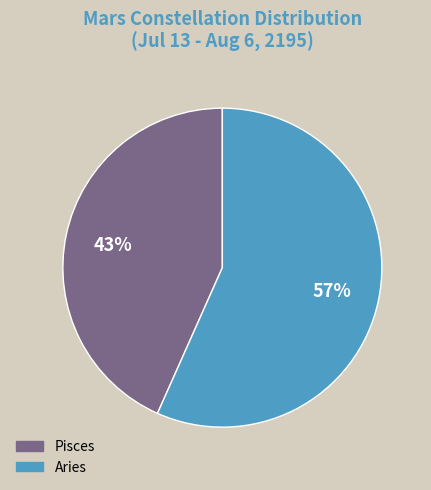

To the nearest percent, what percentage of the pie is Aries?

57%